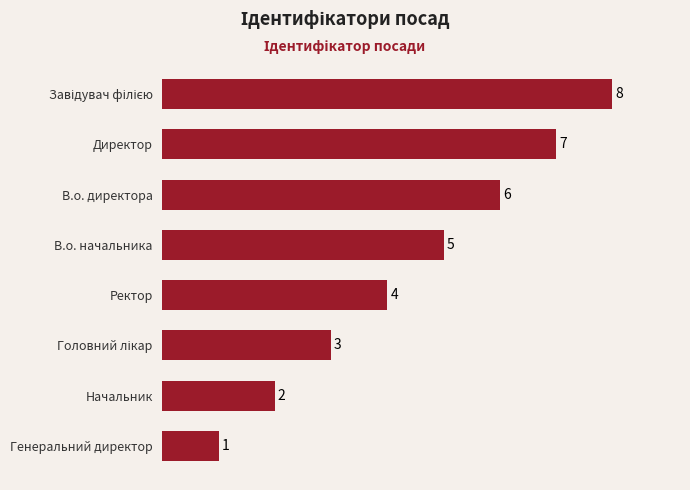

What is the difference between the maximum and minimum values?

7